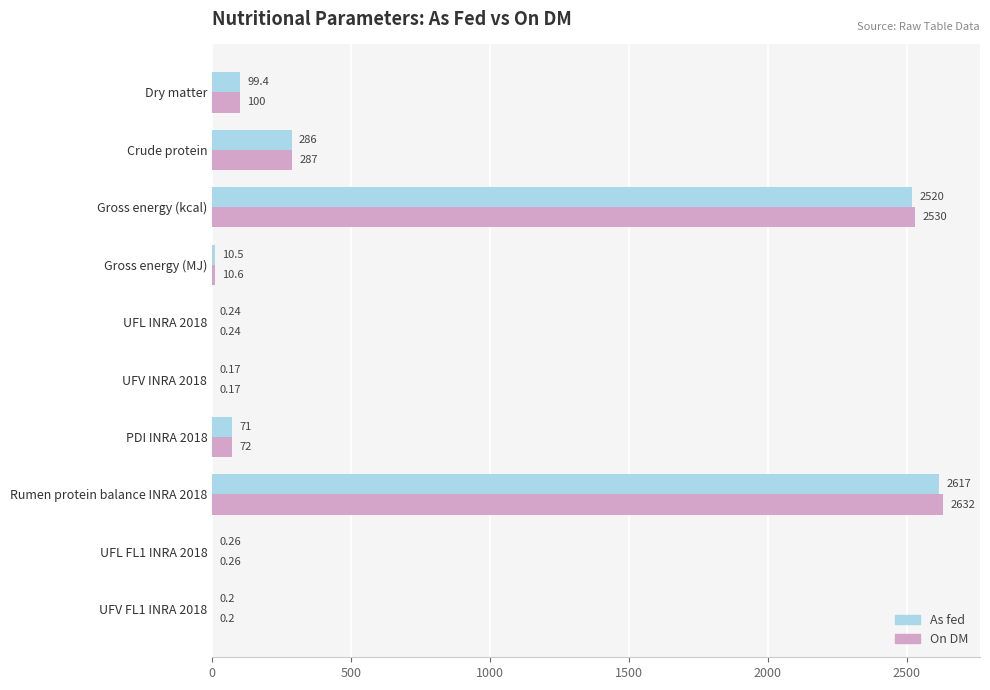

Where is On DM nearest to the value 1316?

Crude protein